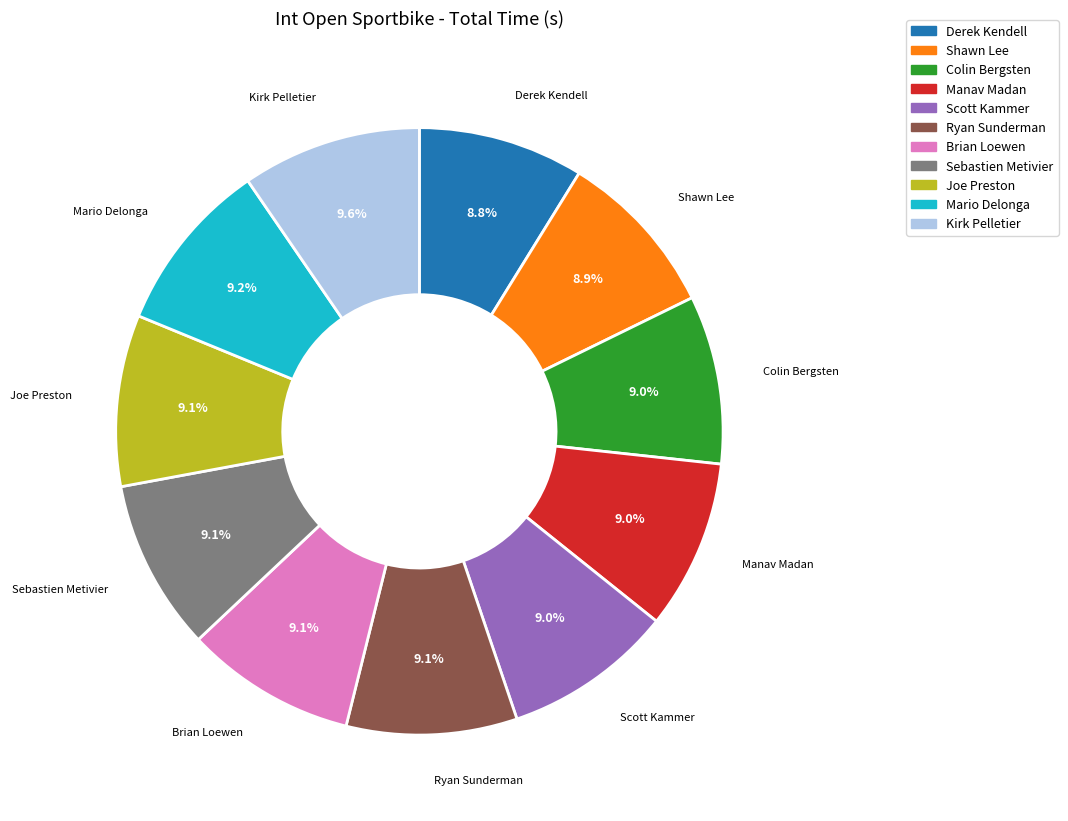

To the nearest percent, what is the difference between the largest and smallest slice percentages?

1%